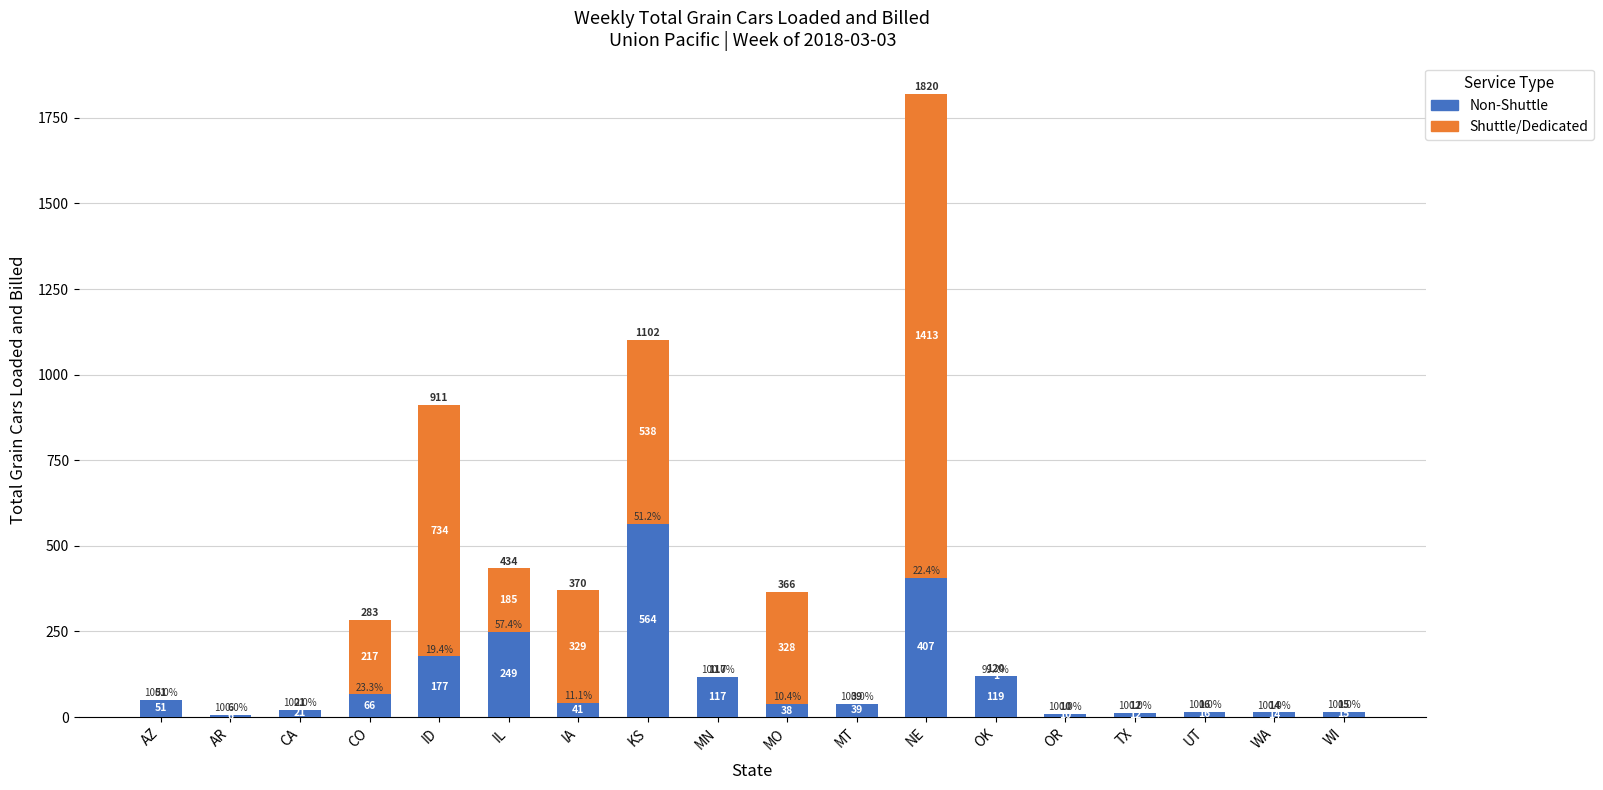

Is it true that Shuttle/Dedicated equals 185 at IL?

True